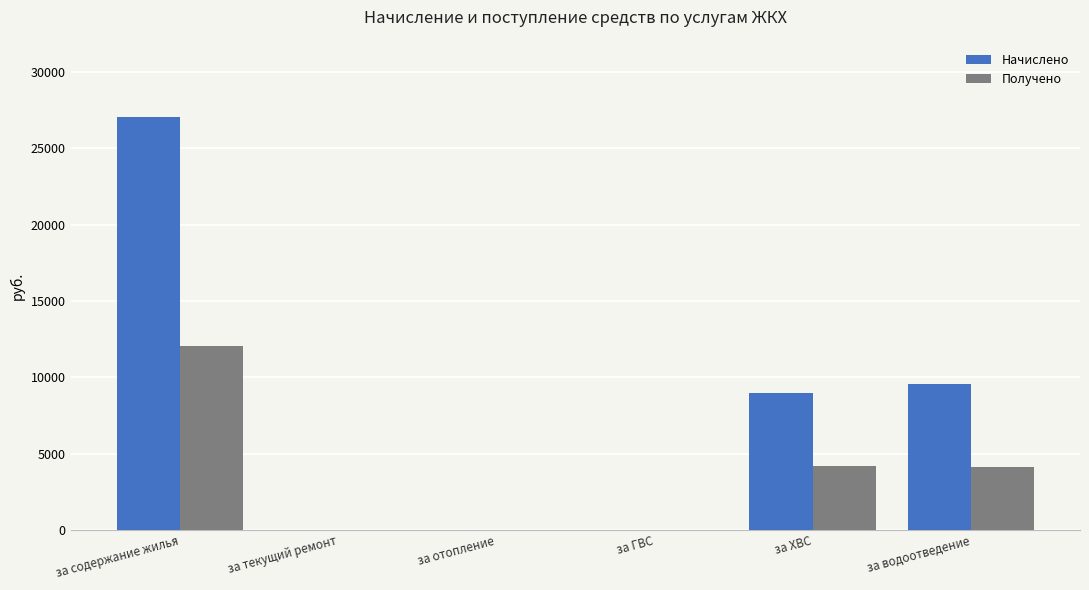

How many series are shown in this chart?

2